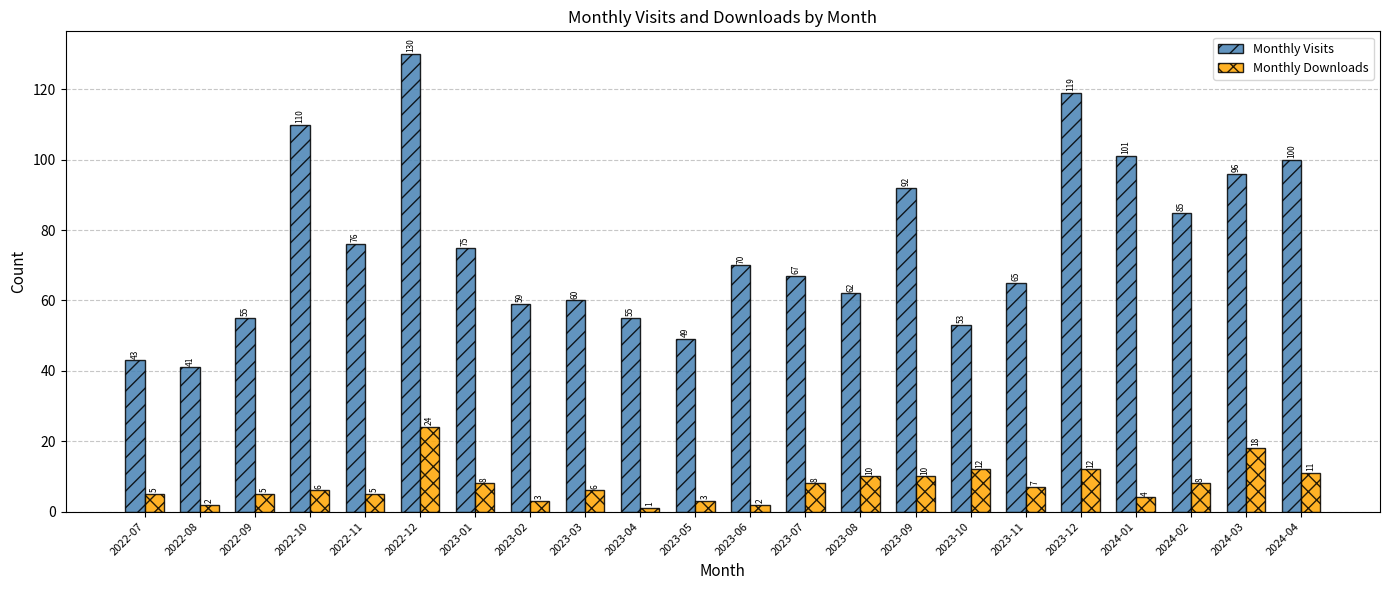

What is the sum of the Monthly Visits values at 2024-02 and 2024-01?

186